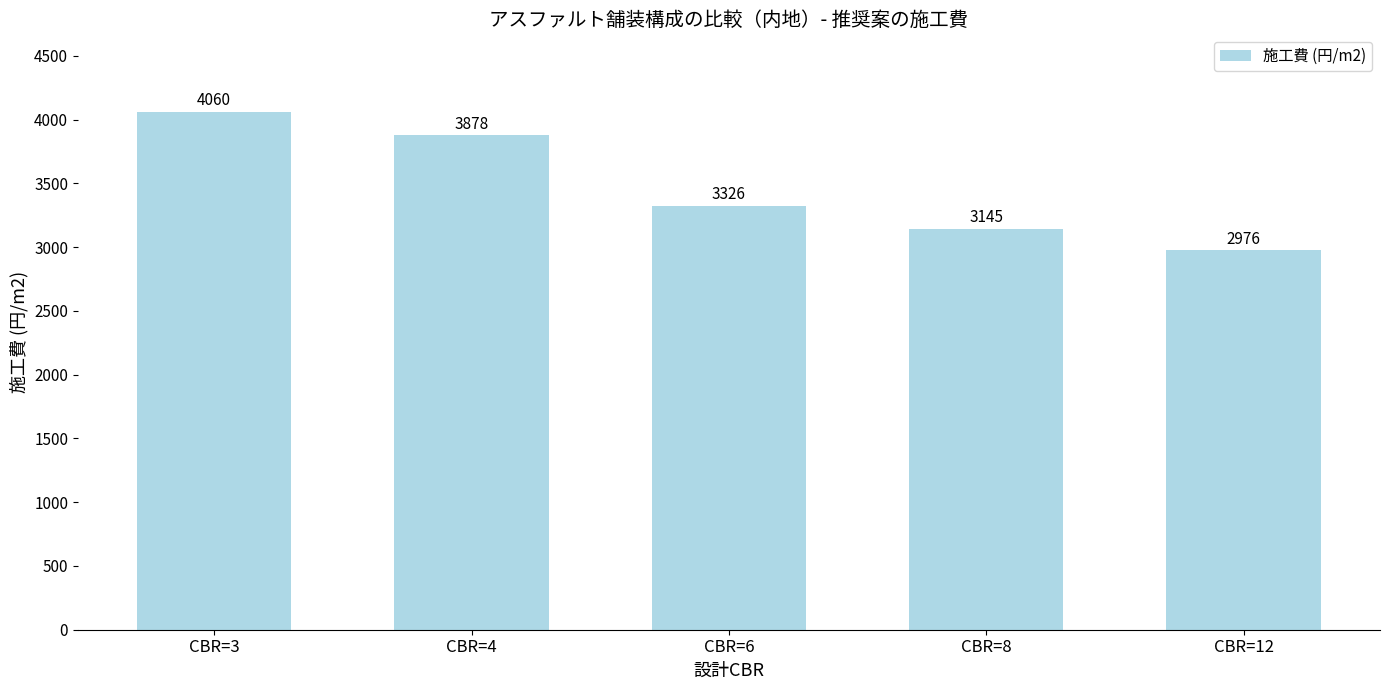

Are the bars horizontal?

No